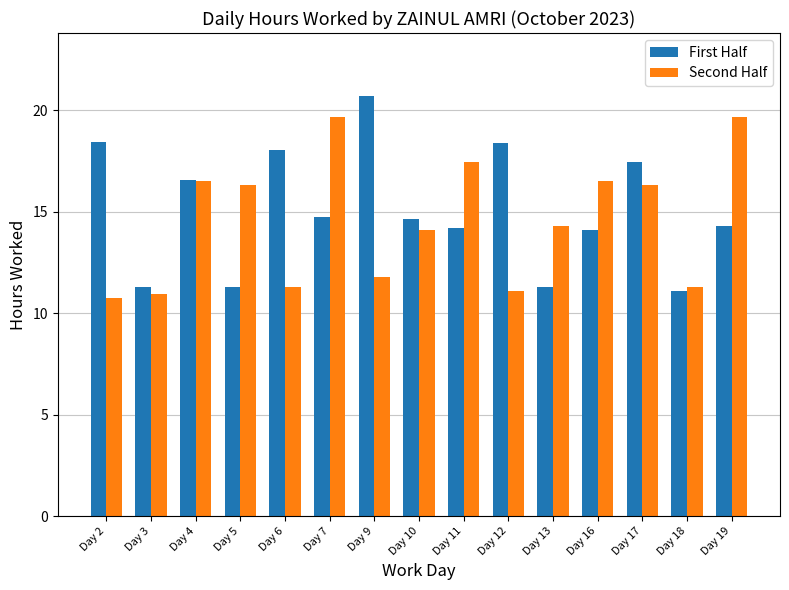

At how many categories does at least one series exceed 11?

15